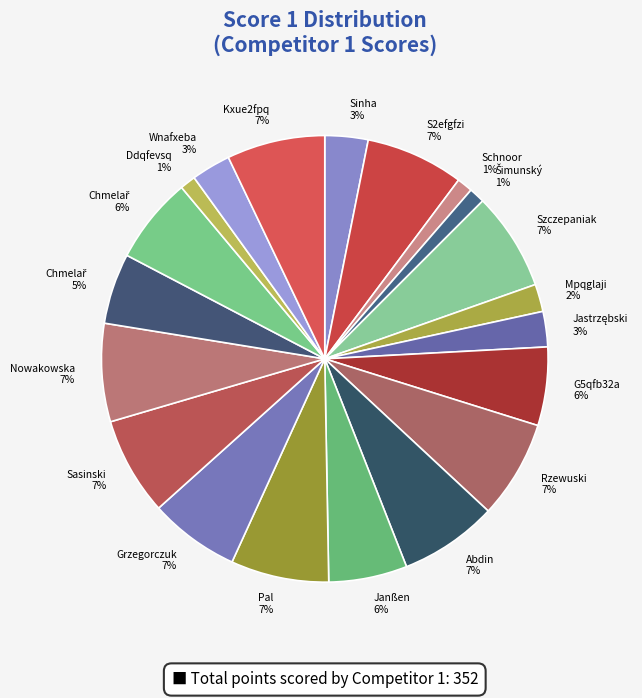

Between Grzegorczuk 7% and Mpqglaji 2%, which is larger?

Grzegorczuk 7%